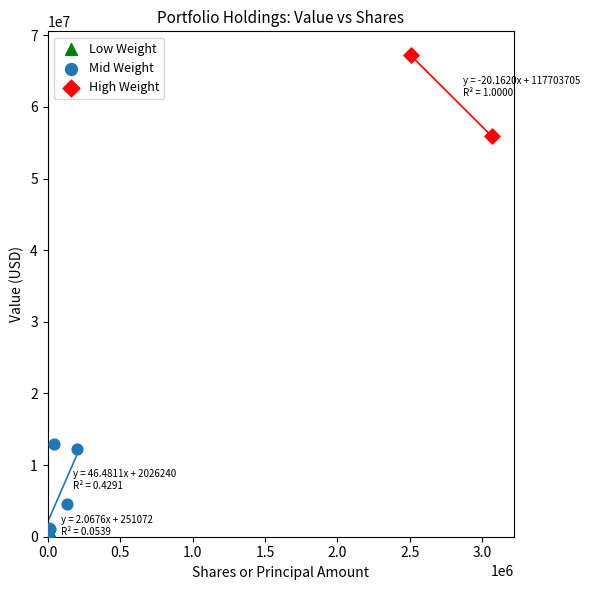

Which series has the largest Y range (max minus min)?

Mid Weight